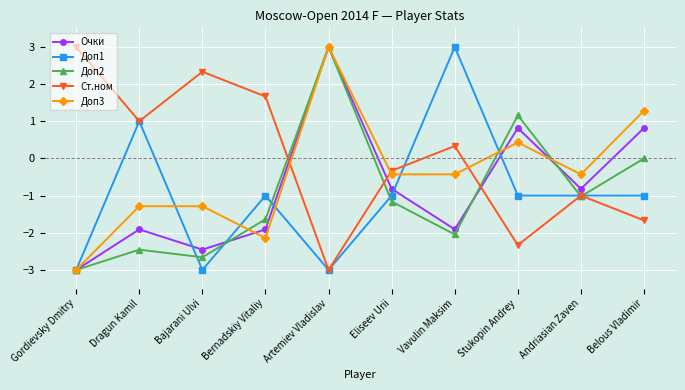

What is the difference between the highest and lowest values at Bajarani Ulvi?

5.3